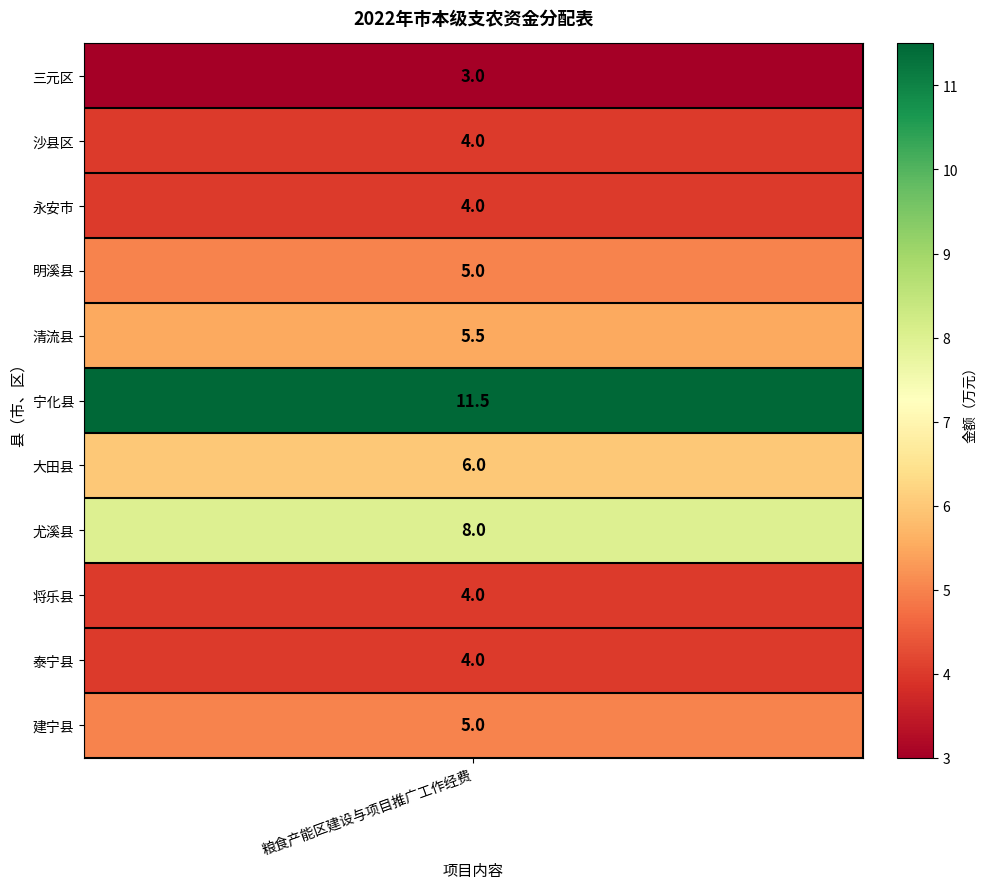

The chart shows a value of 5.2 at 永安市. True or false?

False